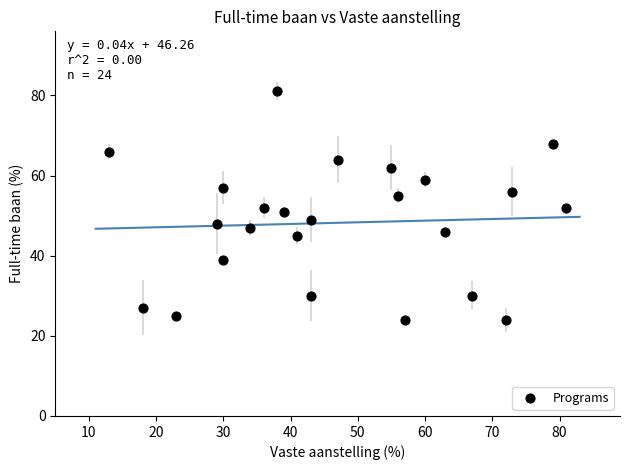

What is the range of X values (max minus min)?

68